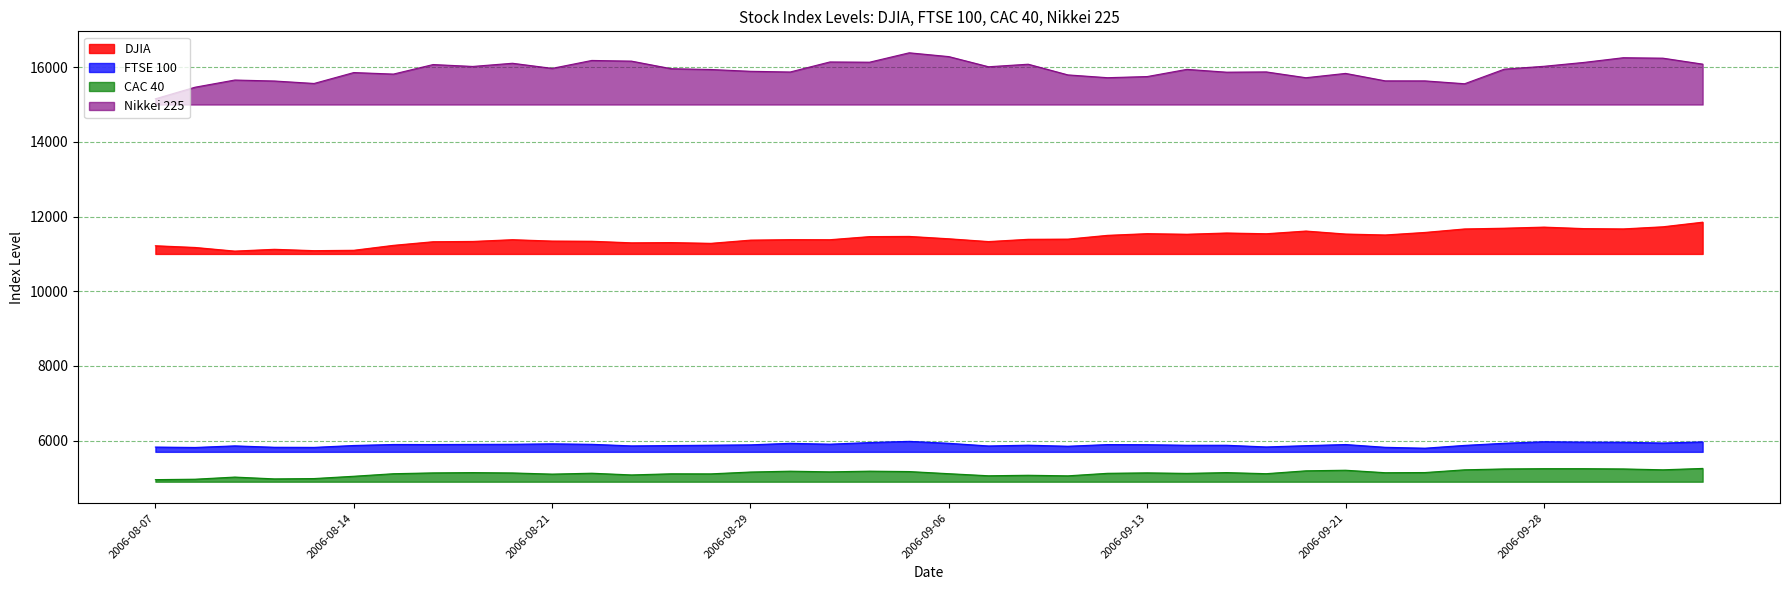

List the labels in order of Nikkei 225 value, largest first.

2006-09-05, 2006-09-06, 2006-10-02, 2006-10-03, 2006-08-22, 2006-08-23, 2006-08-31, 2006-09-01, 2006-09-29, 2006-08-18, 2006-10-04, 2006-09-08, 2006-08-16, 2006-09-28, 2006-08-17, 2006-09-07, 2006-08-21, 2006-08-24, 2006-09-27, 2006-09-14, 2006-08-25, 2006-08-29, 2006-09-19, 2006-08-30, 2006-09-15, 2006-08-14, 2006-09-21, 2006-08-15, 2006-09-11, 2006-09-13, 2006-09-12, 2006-09-20, 2006-08-09, 2006-09-22, 2006-09-25, 2006-08-10, 2006-08-11, 2006-09-26, 2006-08-08, 2006-08-07